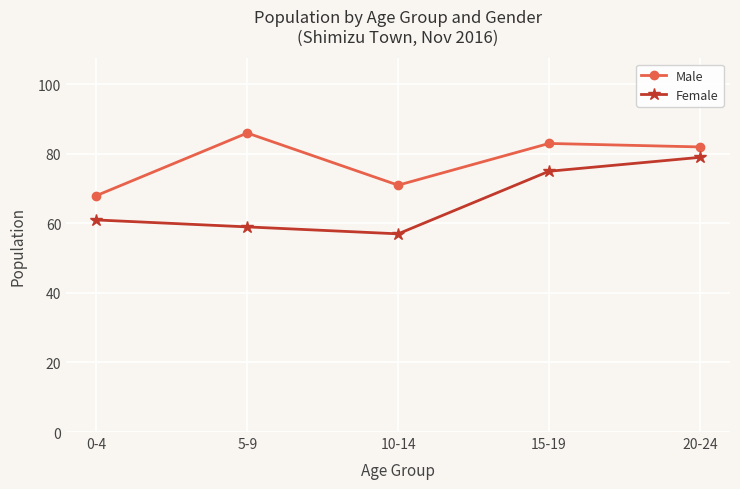

The Male series shows 127 at 20-24. True or false?

False